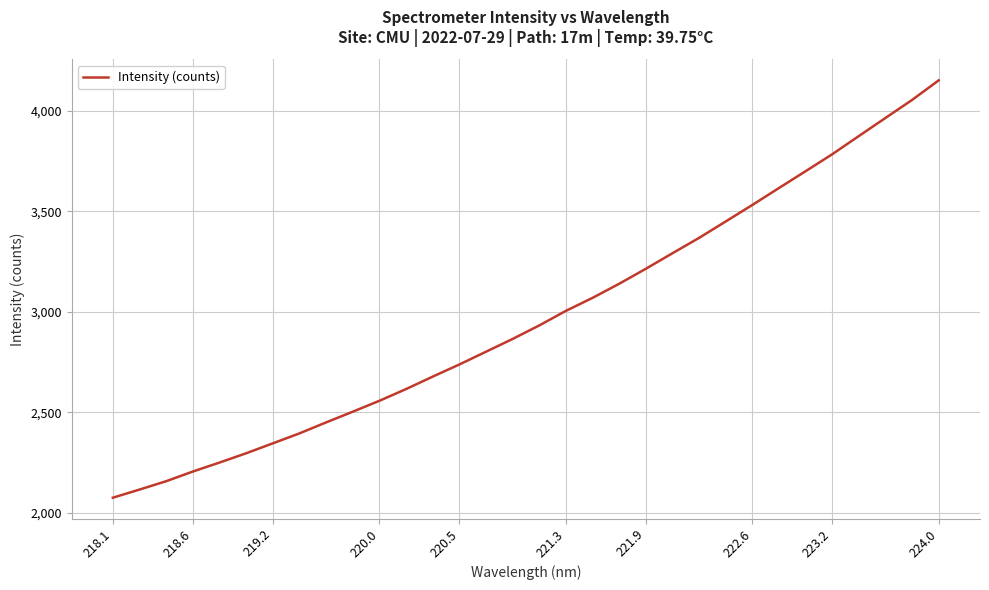

What is the maximum value shown in the chart?

4150.0